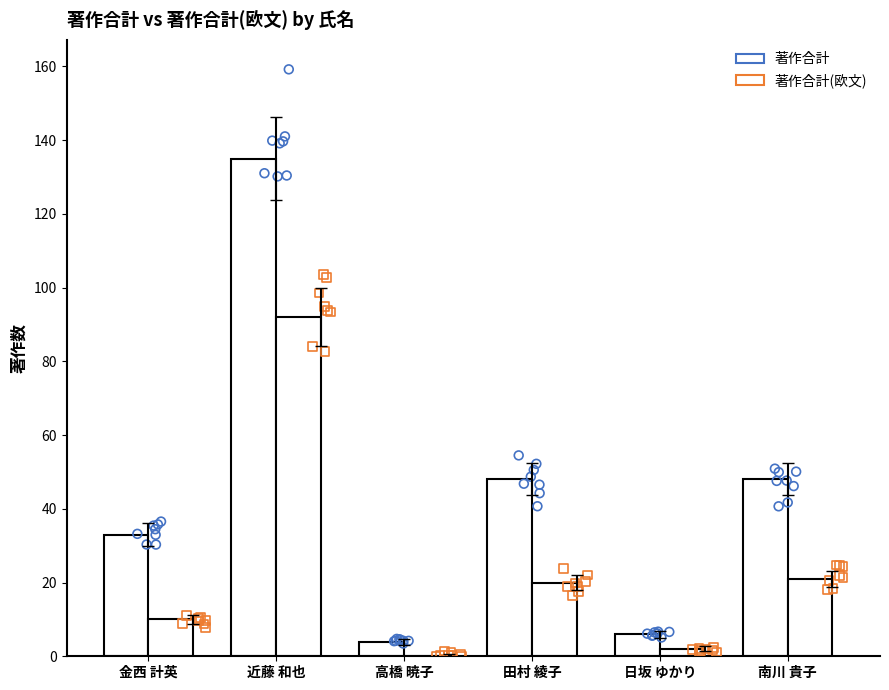

Which series has the widest spread of Y values?

著作合計